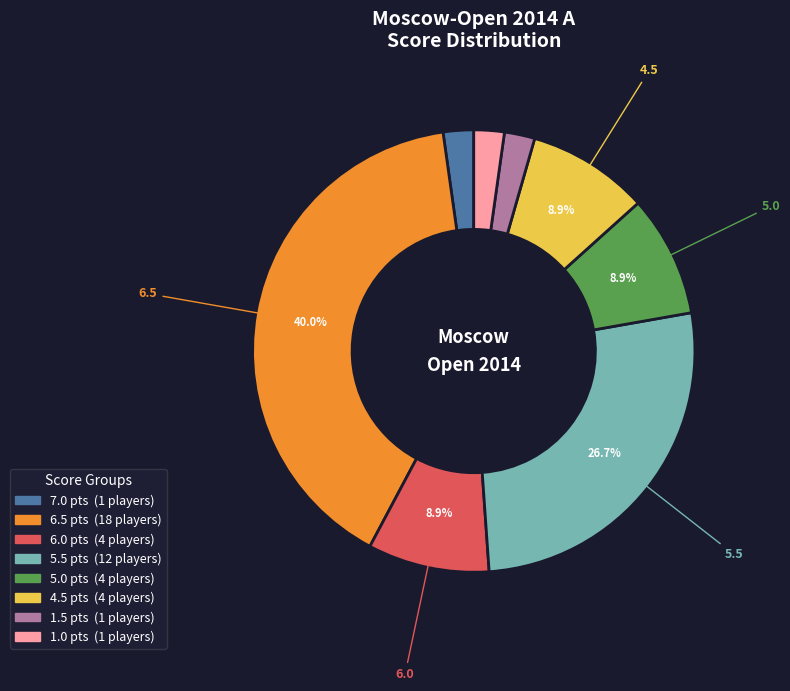

Does 6.5 account for over 50% of the chart?

No